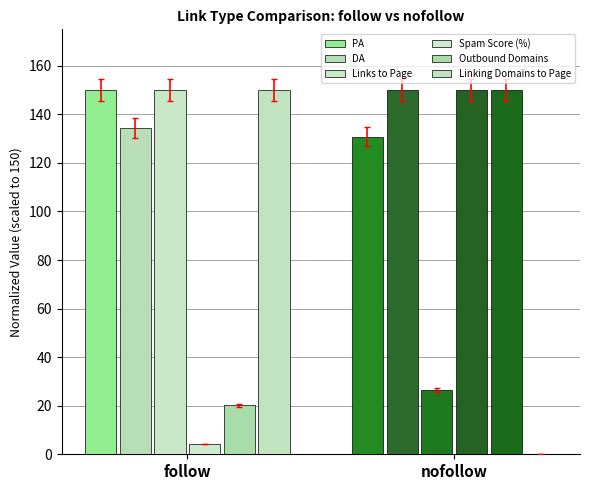

What is the highest value of the PA series?

150.0